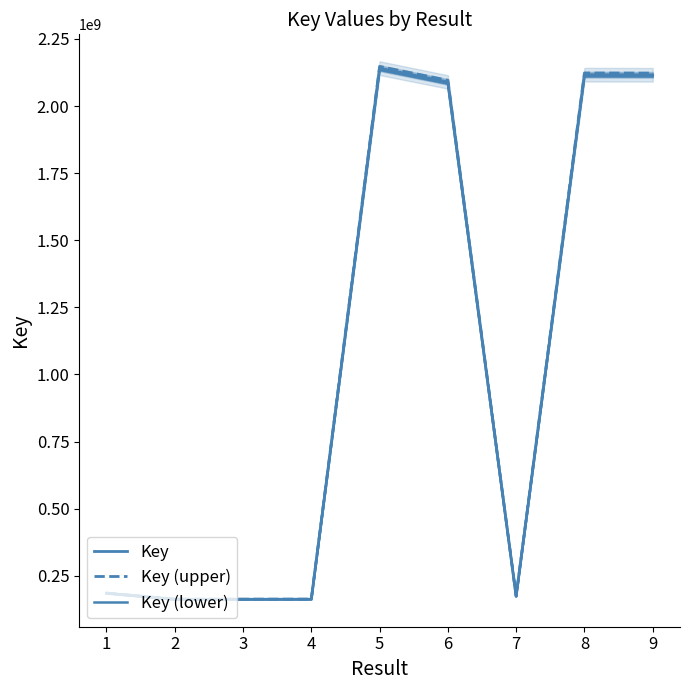

True or false: Key (upper) has a value of 277260095.5 at 3.

False